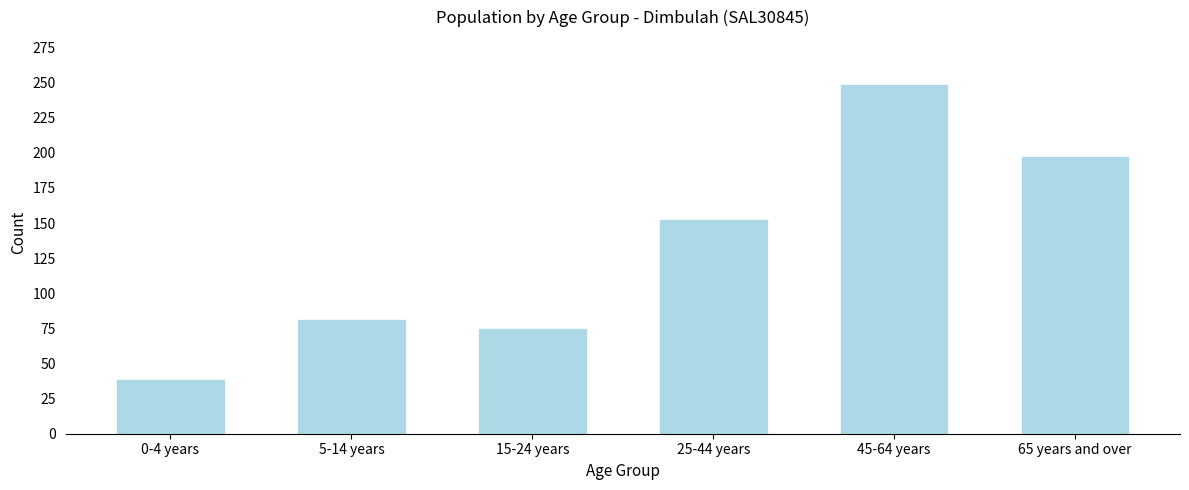

Reading left to right, list all the values displayed in this chart.

0-4 years=39	5-14 years=82	15-24 years=75	25-44 years=153	45-64 years=249	65 years and over=198